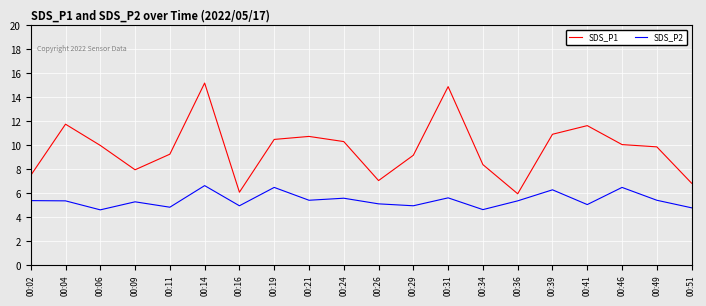

How many lines are shown in the chart?

2